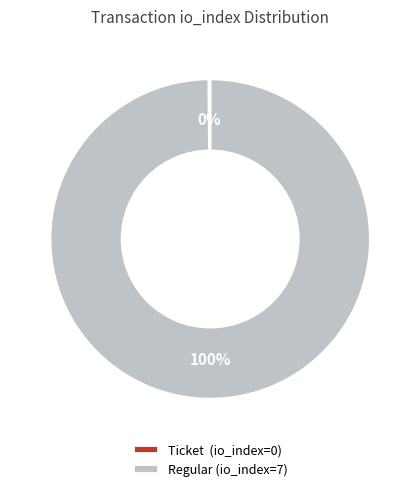

Which category has the biggest portion of the pie?

Regular (io_index=7)